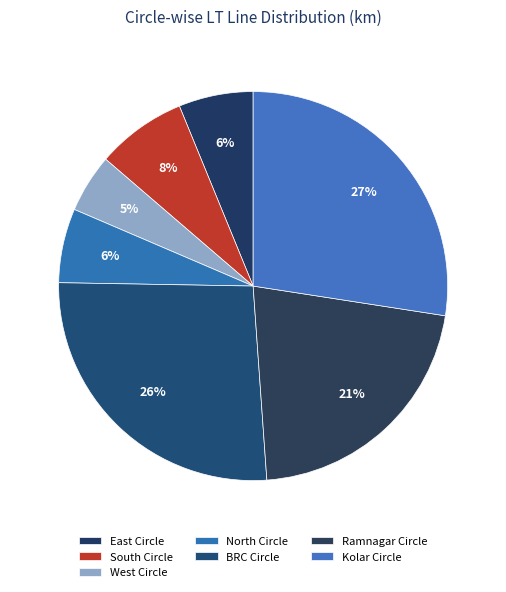

What is the largest slice in the pie chart?

Kolar Circle